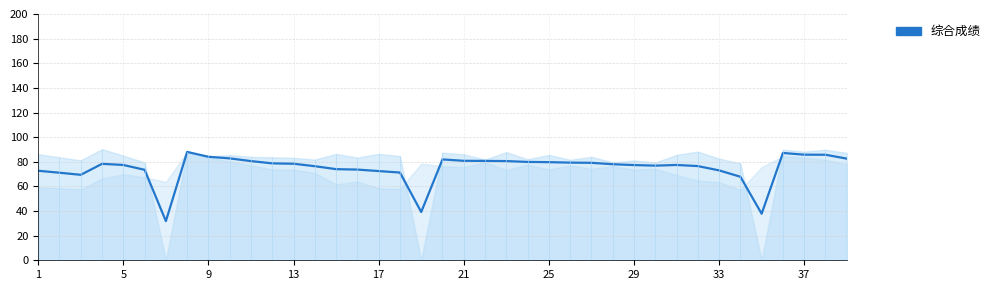

Reading left to right, extract all data points from this chart.

72.7	71.1	69.4	78.3	77.4	73.5	31.8	88.0	84.0	82.8	80.5	78.7	78.4	76.4	74.0	73.7	72.5	71.2	39.2	81.9	80.8	80.7	80.5	79.9	79.7	79.3	79.2	78.0	77.3	76.8	77.4	76.5	73.0	67.8	37.8	87.2	85.8	85.7	82.5